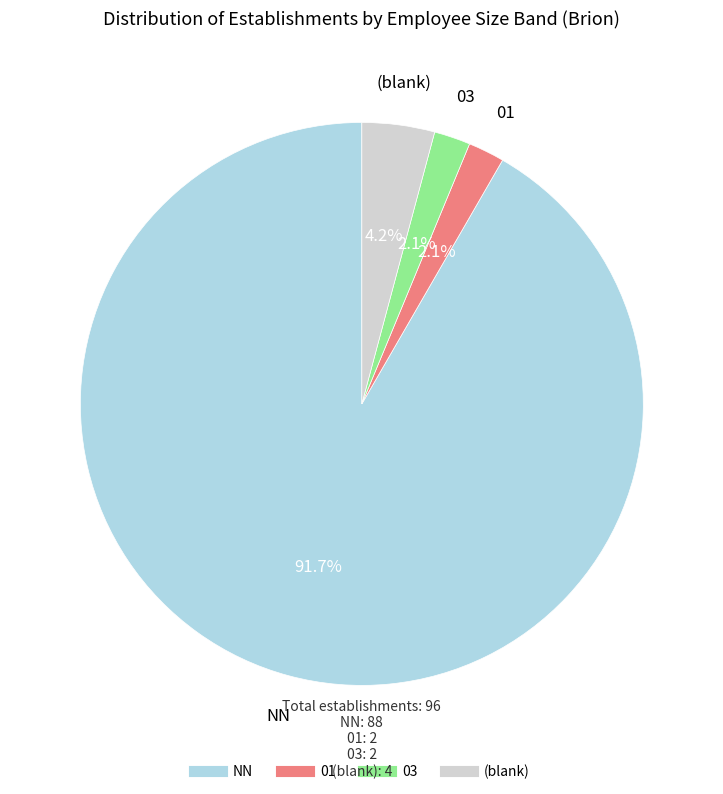

How many segments does this pie chart have?

4